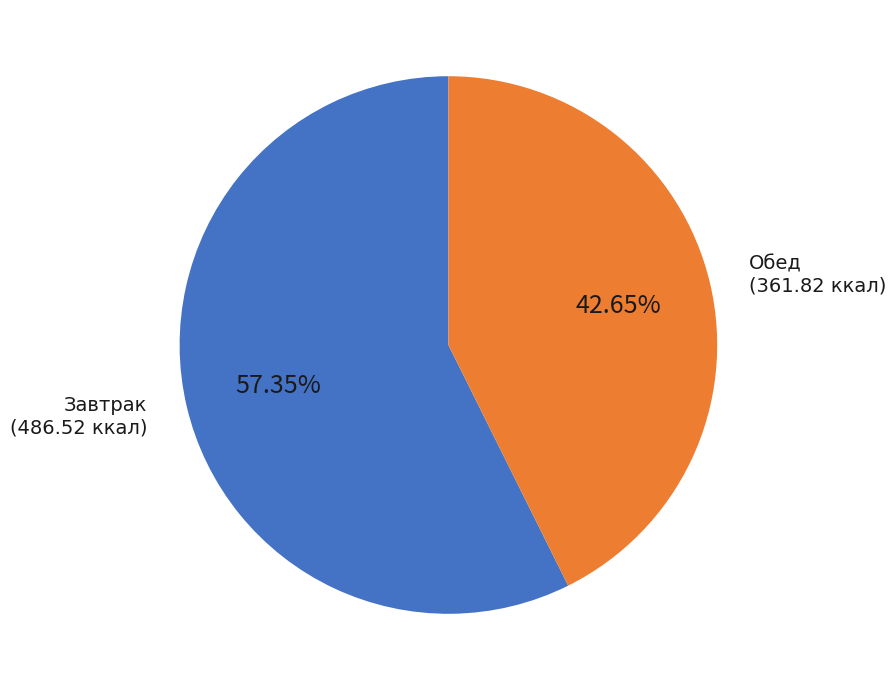

Is the sum of Завтрак and Обед greater than half?

Yes